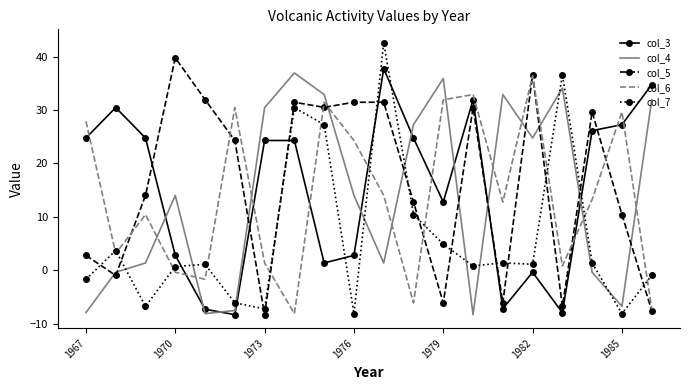

Which series has the widest spread of values?

col_7